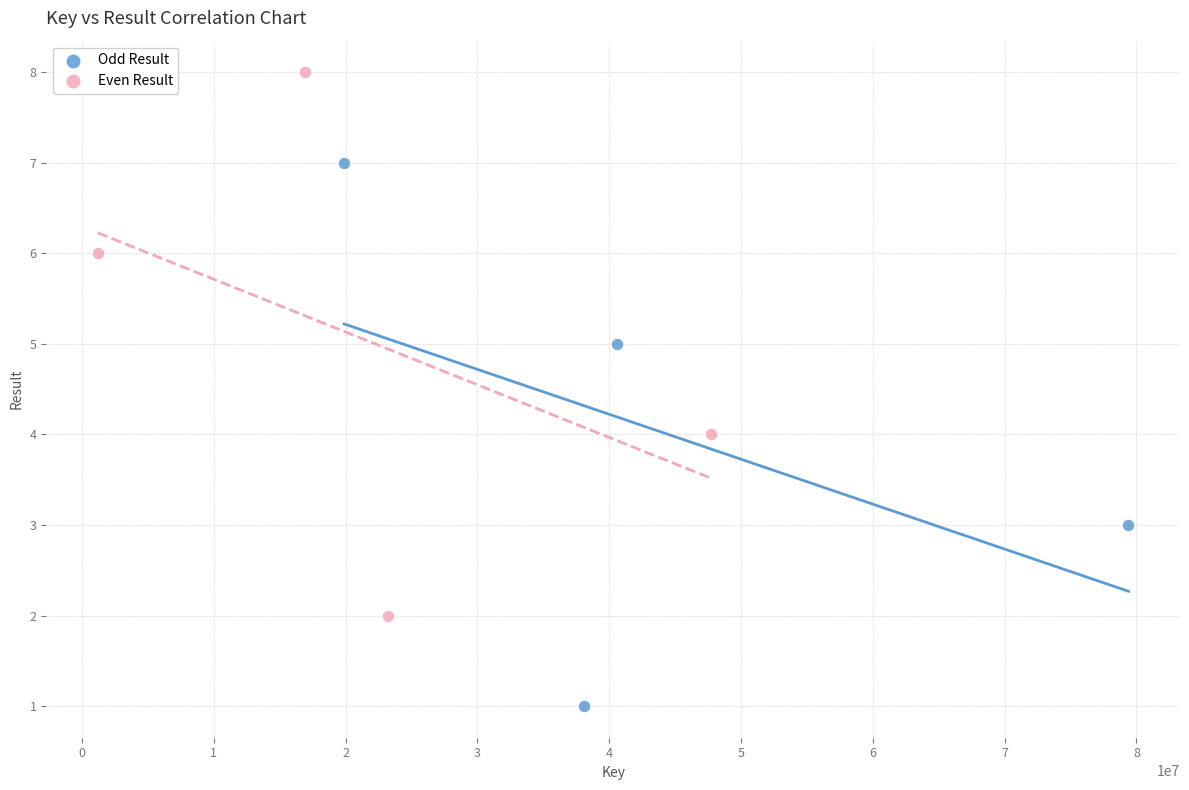

Which series reaches the minimum Y coordinate?

Odd Result